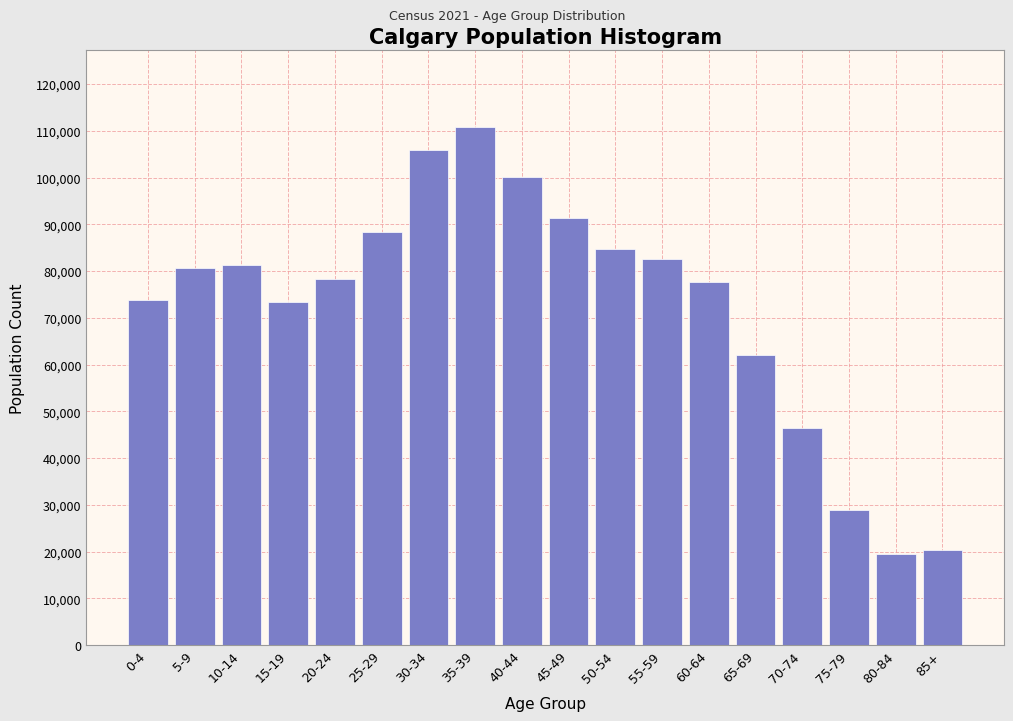

The value at 30-34 is 180954. True or false?

False